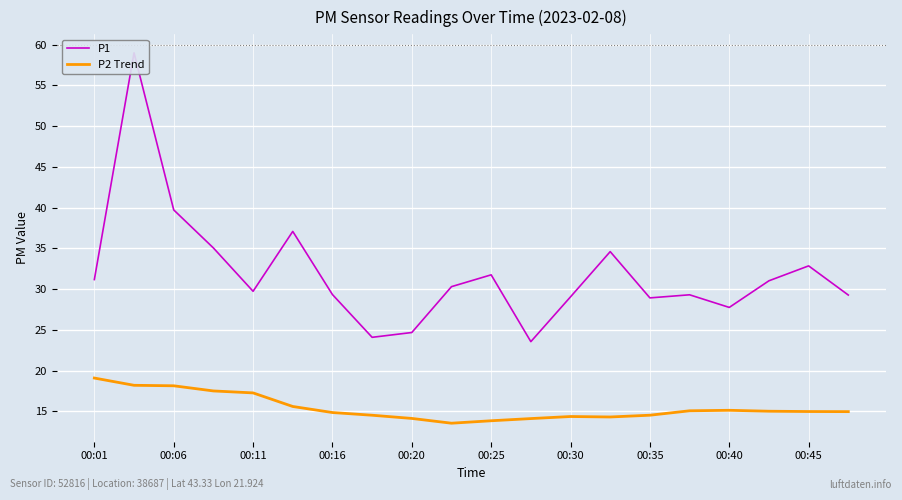

How many interior local peaks does the P1 series have?

6